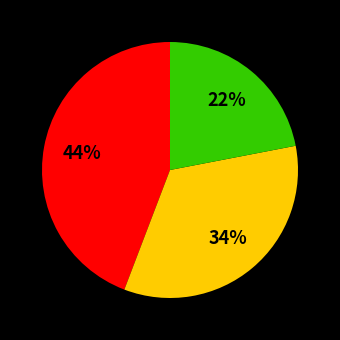

Is there a majority slice in this chart?

No